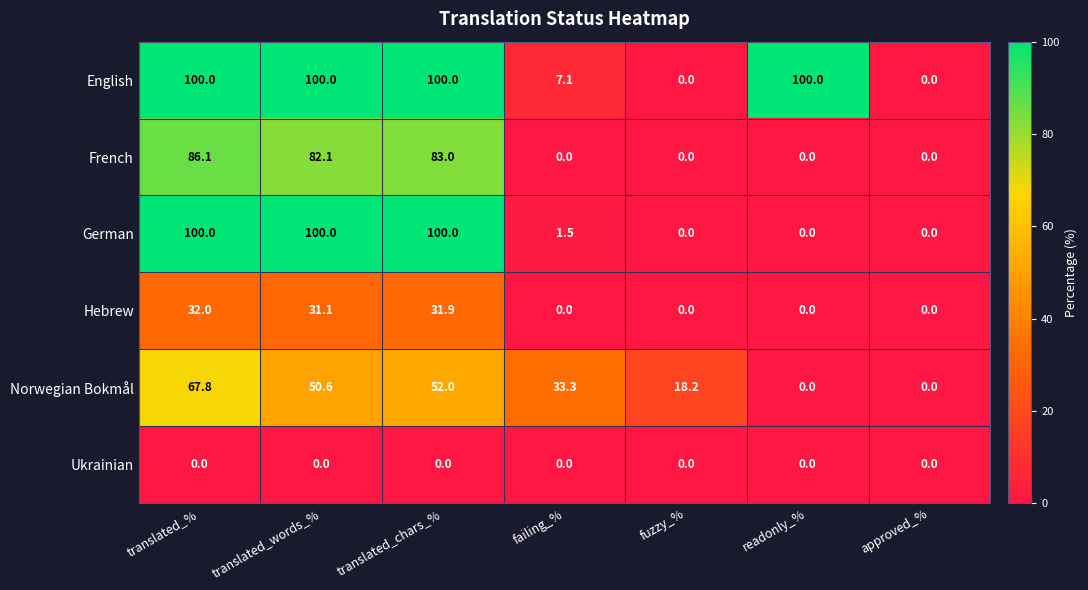

What is the difference between the Hebrew values at failing_% and translated_chars_%?

31.9